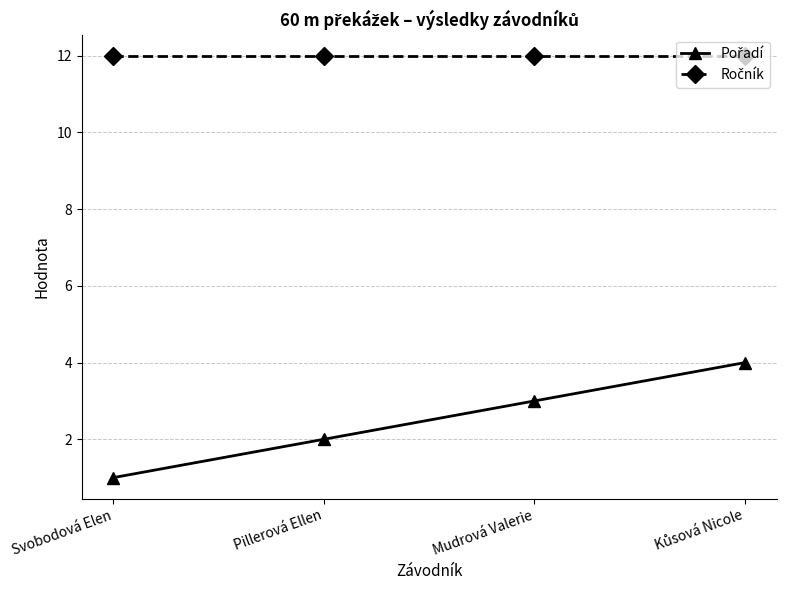

What is the total value across all series at Mudrová Valerie?

15